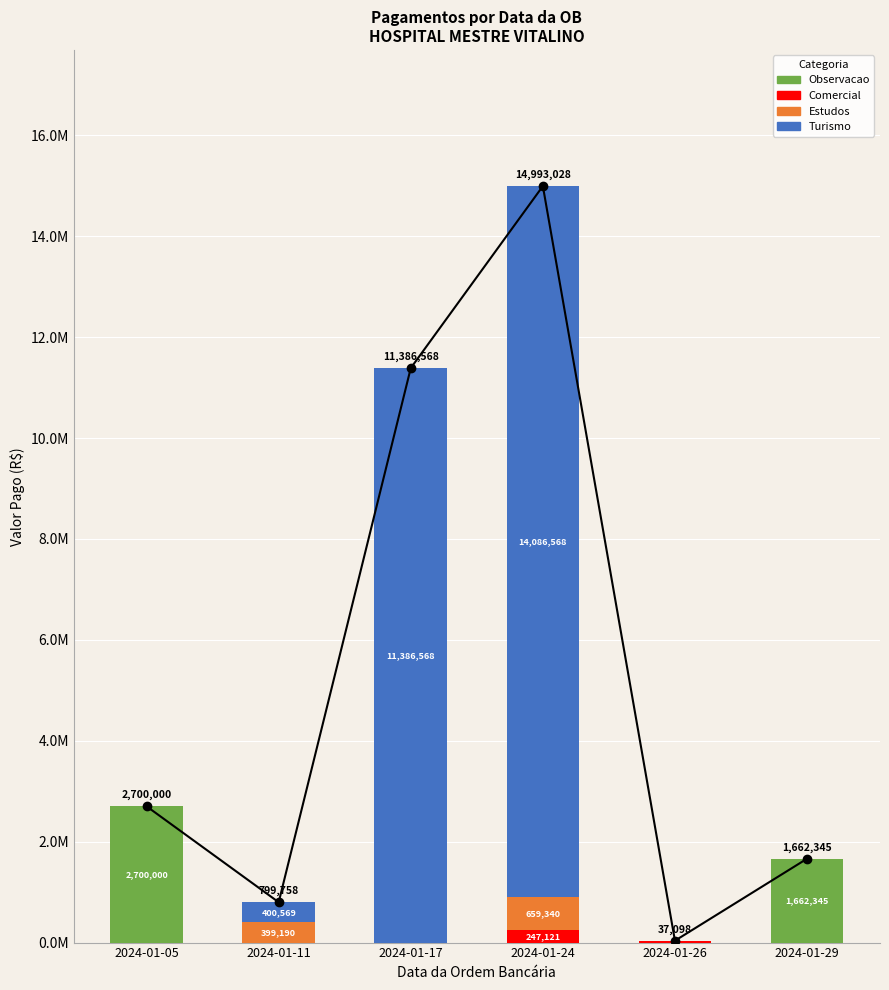

What is the difference between the highest and lowest values at 2024-01-24?

14086567.7